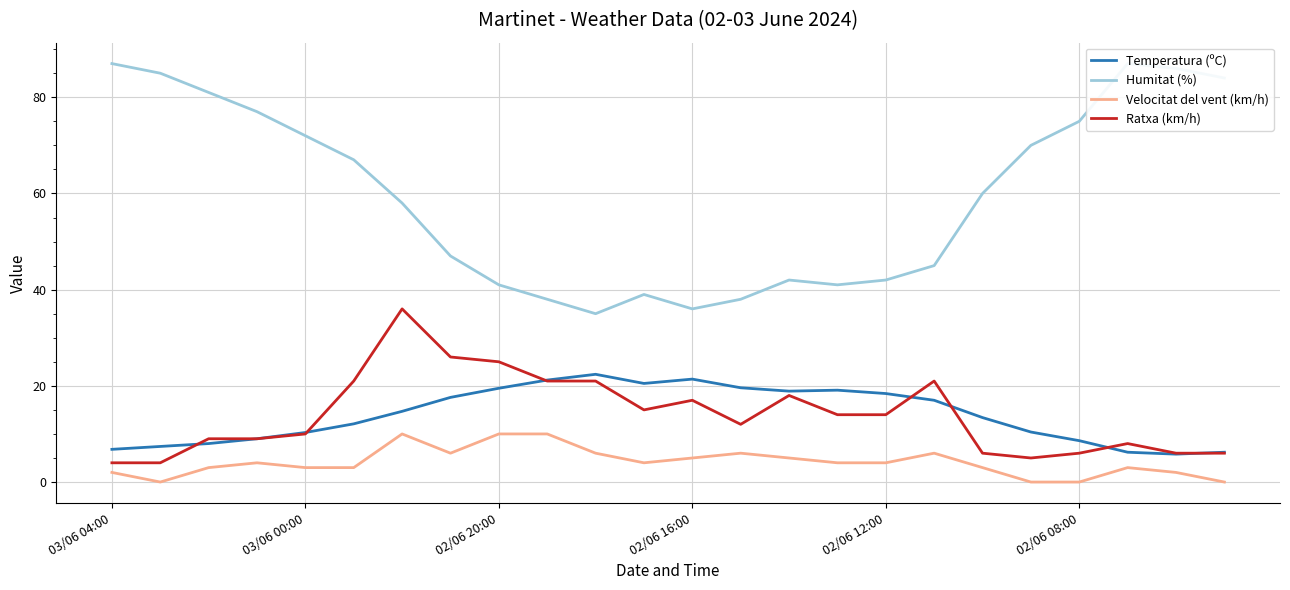

The value of Velocitat del vent (km/h) at 7 is 6.0. True or false?

True